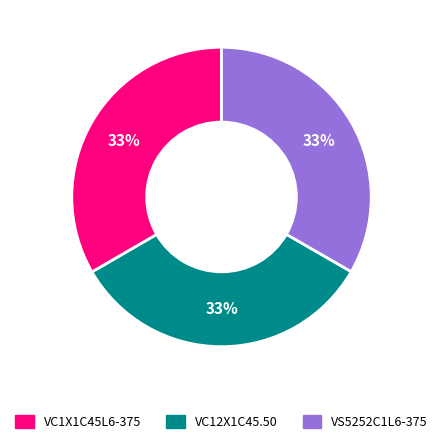

The VC1X1C45L6-375 slice represents 33% of the pie. True or false?

True